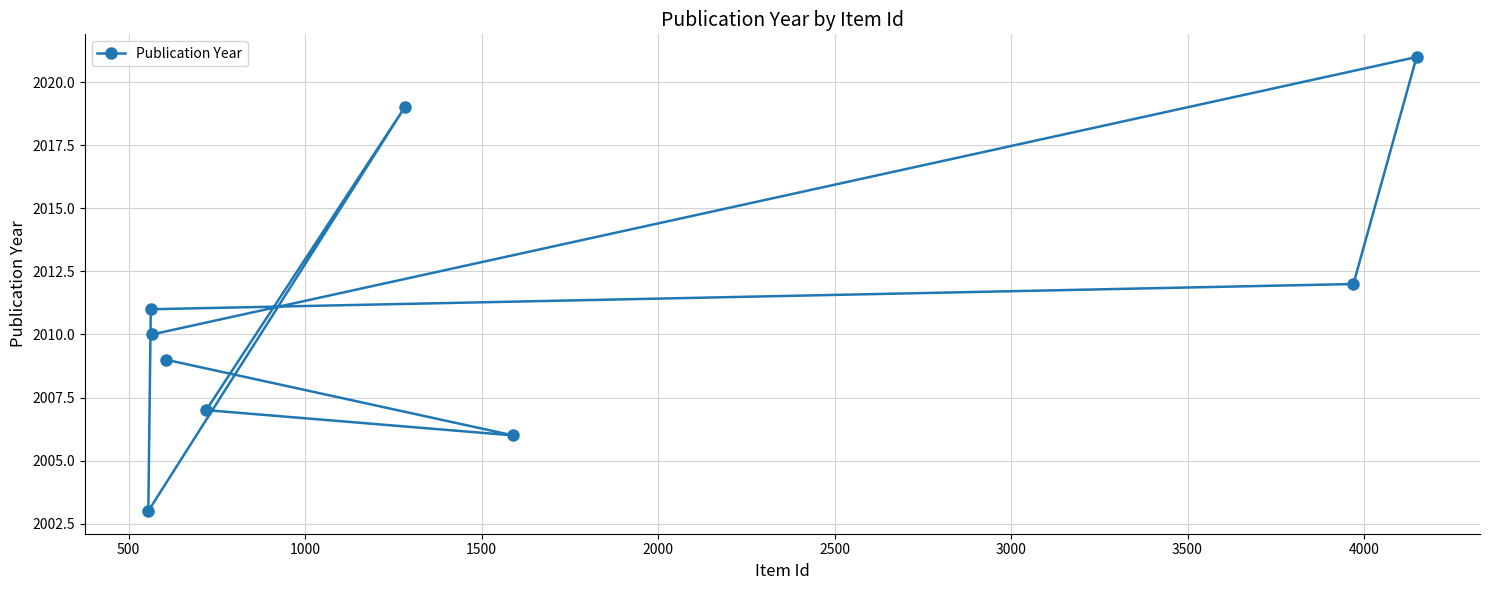

Count the number of values greater than 2010.

4